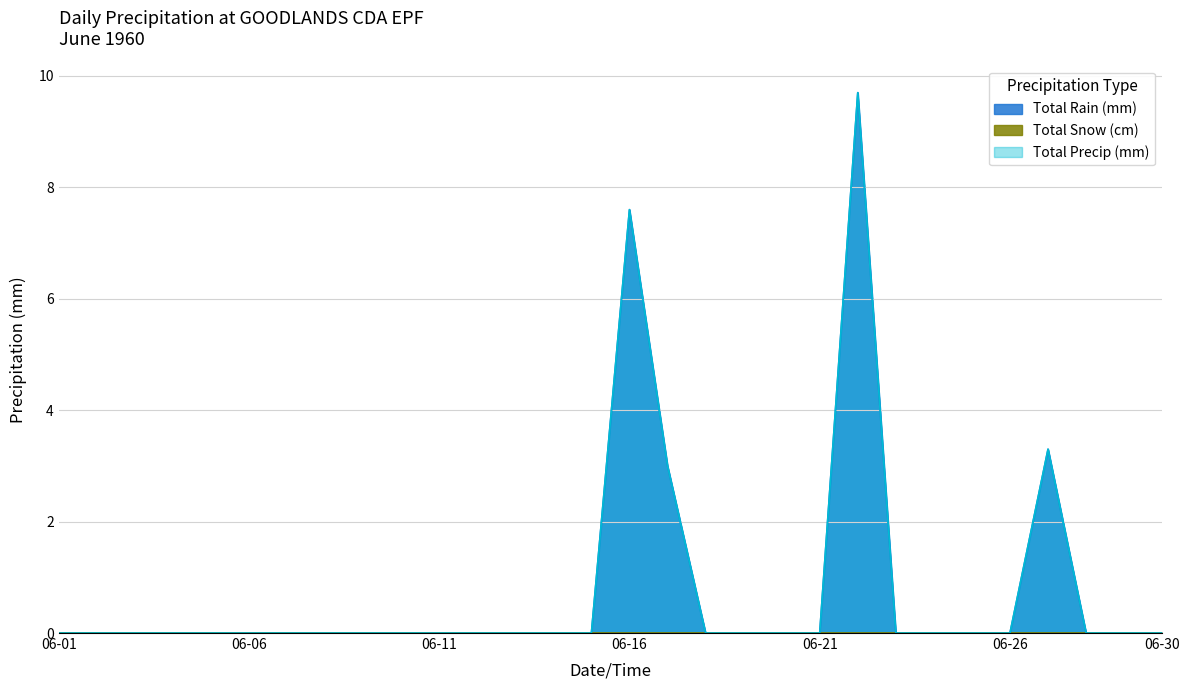

Reading left to right, list all the values displayed in this chart.

Total Rain (mm): 0.0	0.0	0.0	0.0	0.0	0.0	0.0	0.0	0.0	0.0	0.0	0.0	0.0	0.0	0.0	7.6	3.0	0.0	0.0	0.0	0.0	9.7	0.0	0.0	0.0	0.0	3.3	0.0	0.0	0.0
Total Precip (mm): 0.0	0.0	0.0	0.0	0.0	0.0	0.0	0.0	0.0	0.0	0.0	0.0	0.0	0.0	0.0	7.6	3.0	0.0	0.0	0.0	0.0	9.7	0.0	0.0	0.0	0.0	3.3	0.0	0.0	0.0